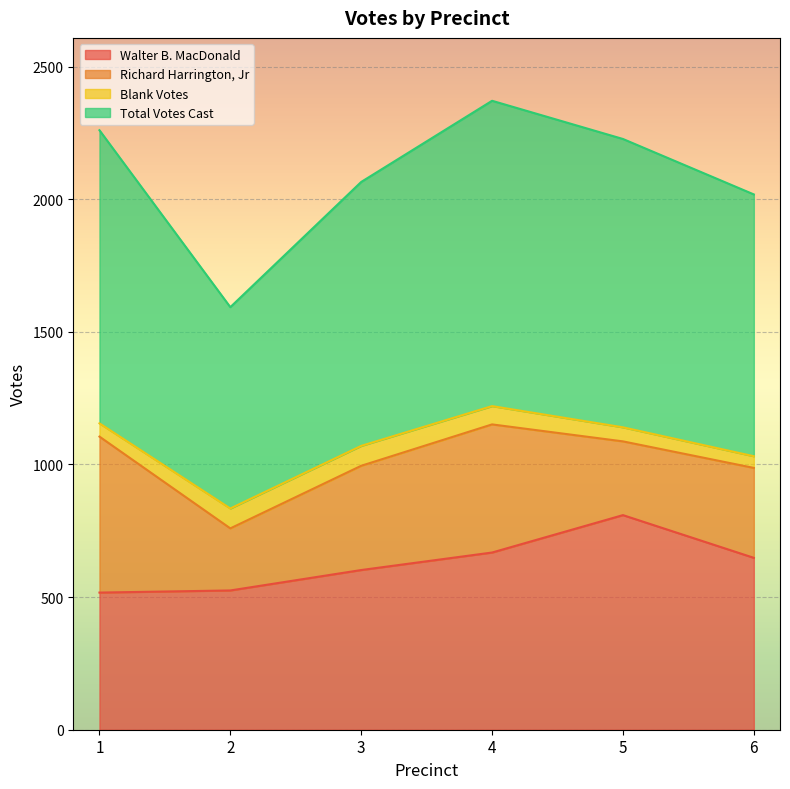

Which label corresponds to the largest value in the chart?

4